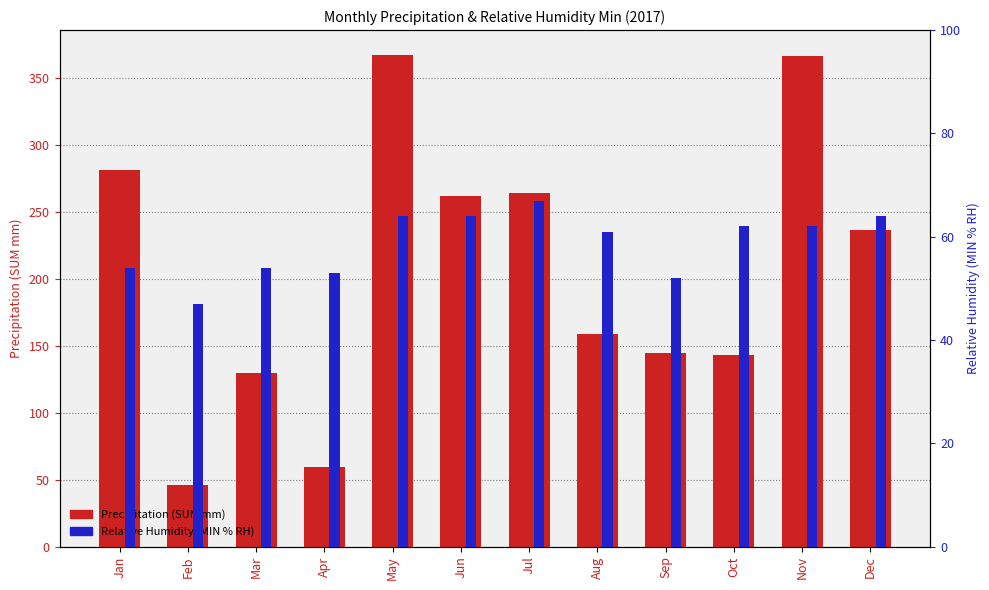

Reading left to right, list all the values displayed in this chart.

Precipitation (SUM mm): Jan=281.0	Feb=46.2	Mar=129.8	Apr=59.6	May=367.2	Jun=261.8	Jul=263.6	Aug=159.0	Sep=144.6	Oct=143.2	Nov=366.2	Dec=236.2
Relative Humidity (MIN % RH): Jan=54.0	Feb=47.0	Mar=54.0	Apr=53.0	May=64.0	Jun=64.0	Jul=67.0	Aug=61.0	Sep=52.0	Oct=62.0	Nov=62.0	Dec=64.0